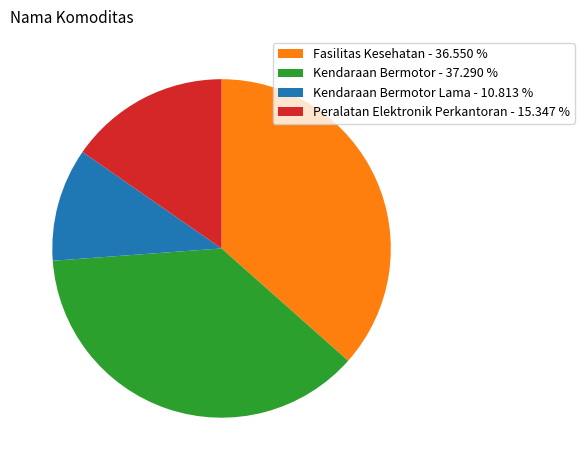

What is the smallest slice in the pie chart?

Kendaraan Bermotor Lama - 10.813 %